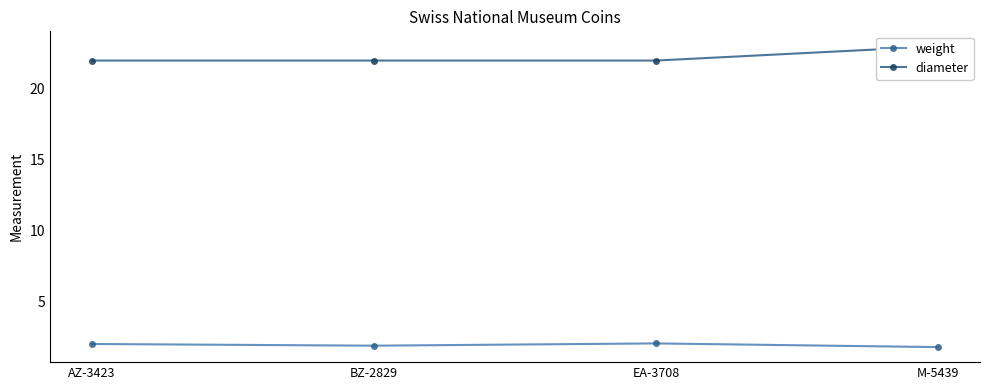

Is the value of weight at BZ-2829 greater than the value of diameter at AZ-3423?

No